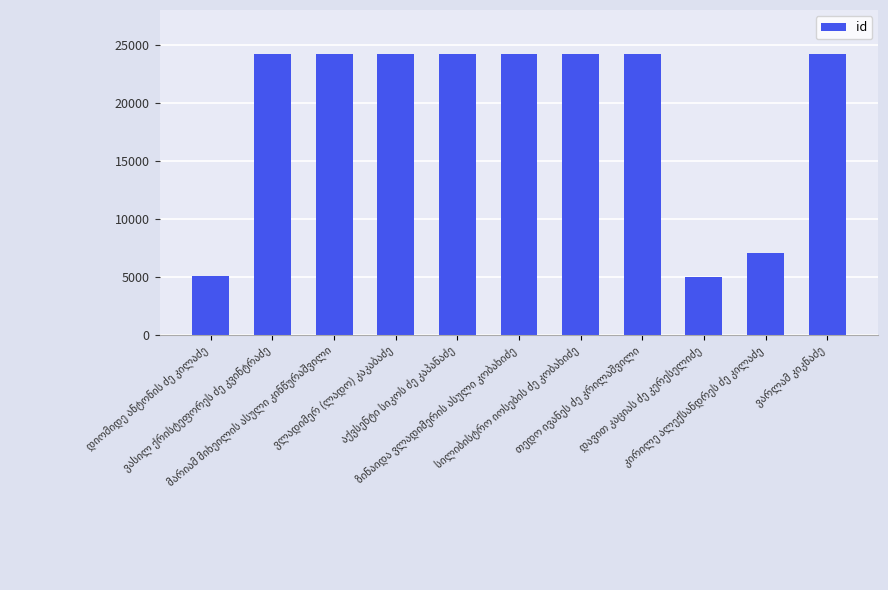

What is the difference between the maximum and minimum values?

19204